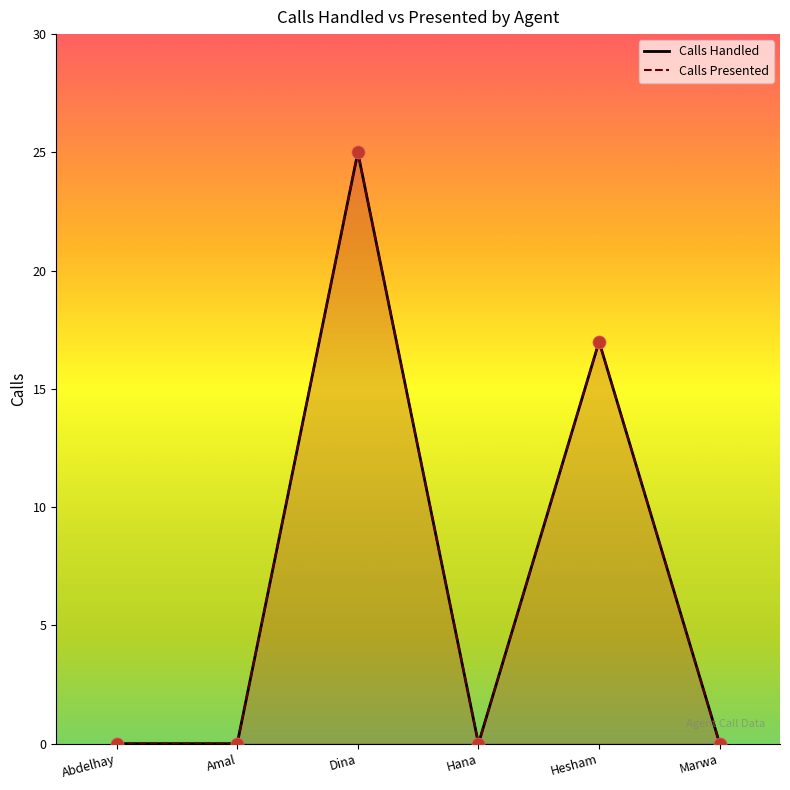

Which series has the widest spread of Y values?

Calls Handled